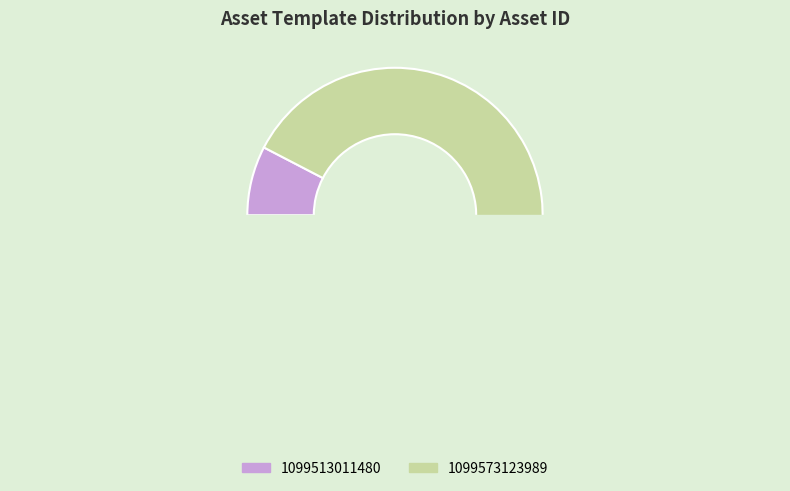

To the nearest percent, what is the difference between the 1099513011480 and 1099573123989 slice percentages?

85%